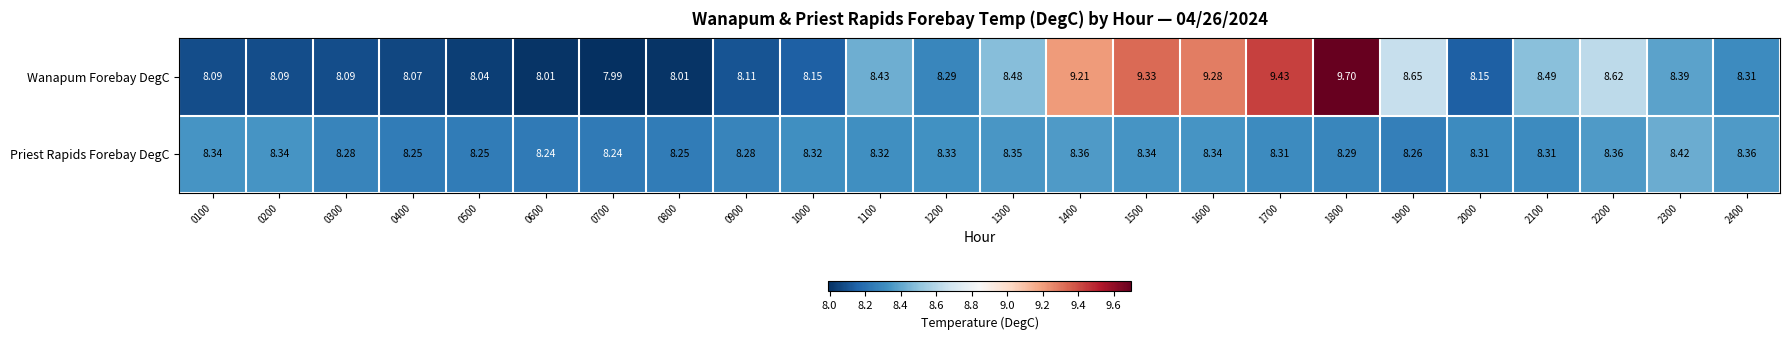

At 0700, list the series in order from largest to smallest.

Priest Rapids Forebay DegC, Wanapum Forebay DegC